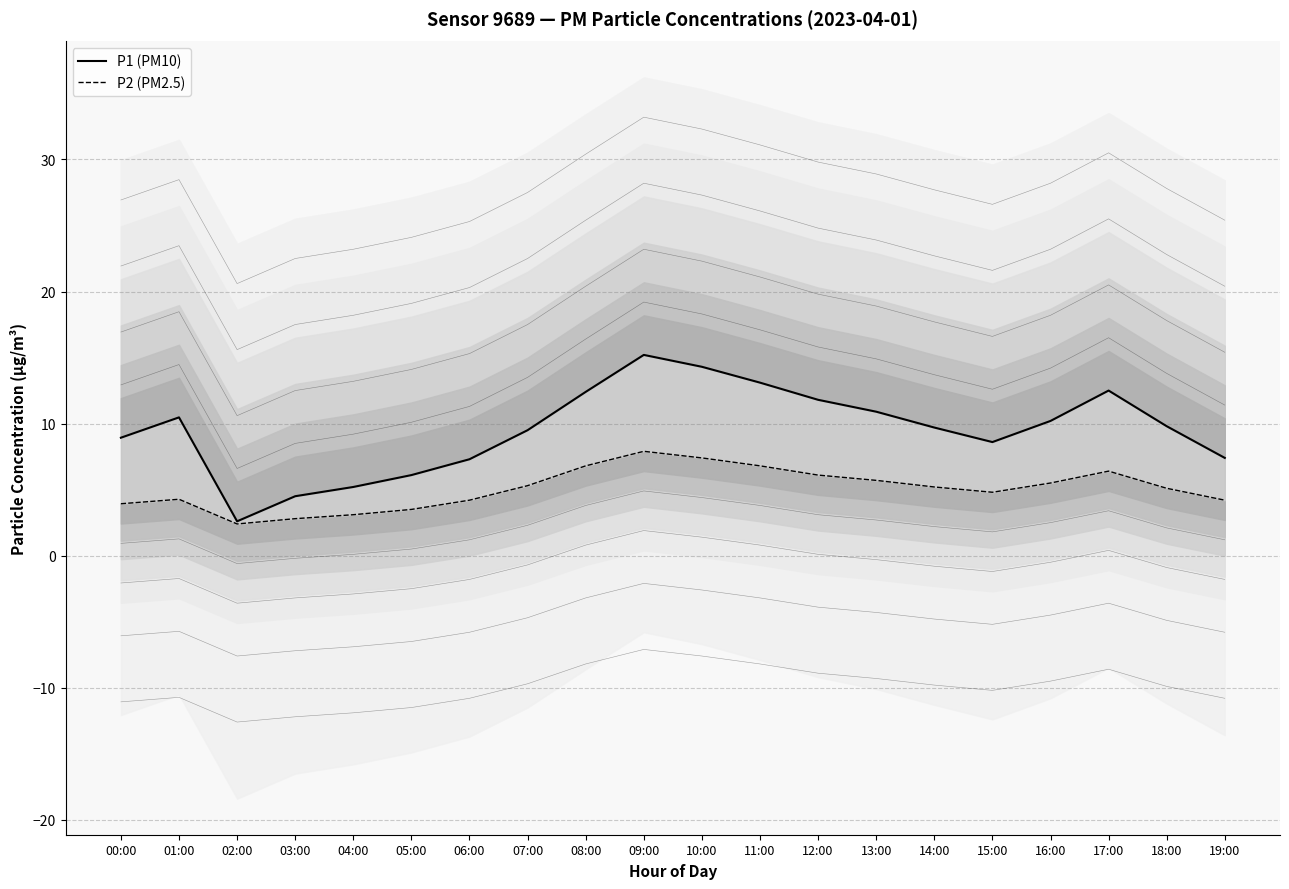

Which series has the largest total across all categories?

P1 (PM10)